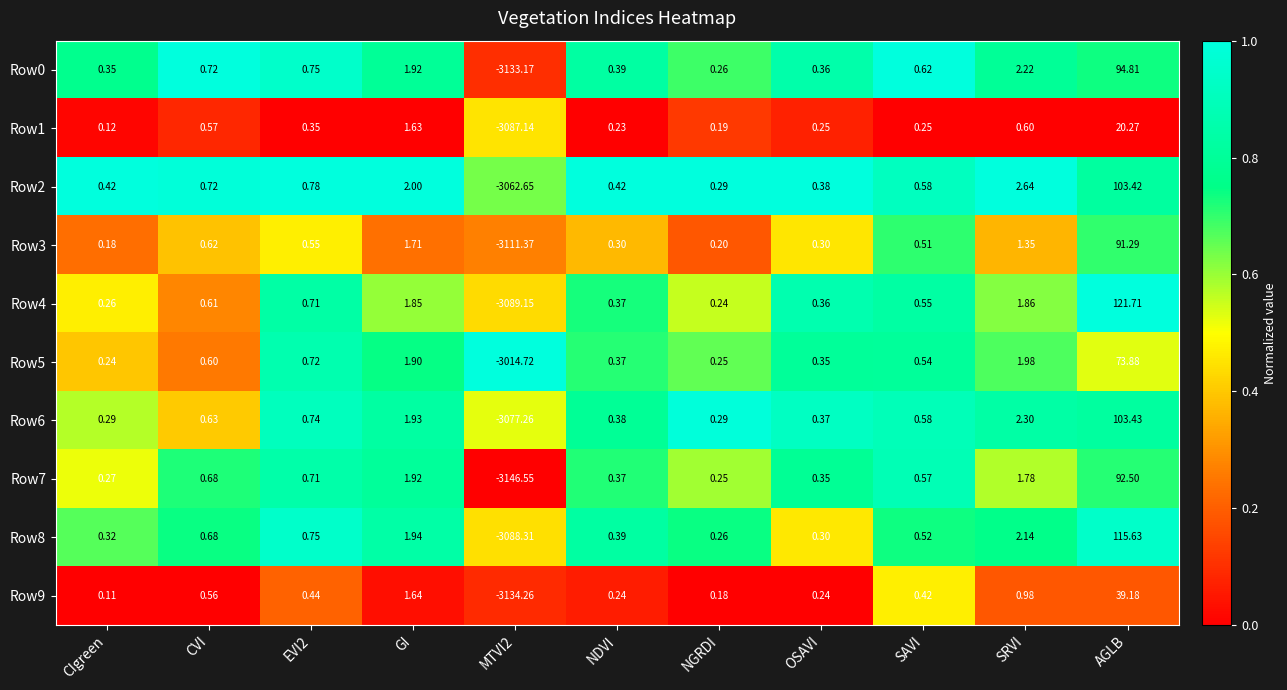

What is the total value across all series at AGLB?

856.1